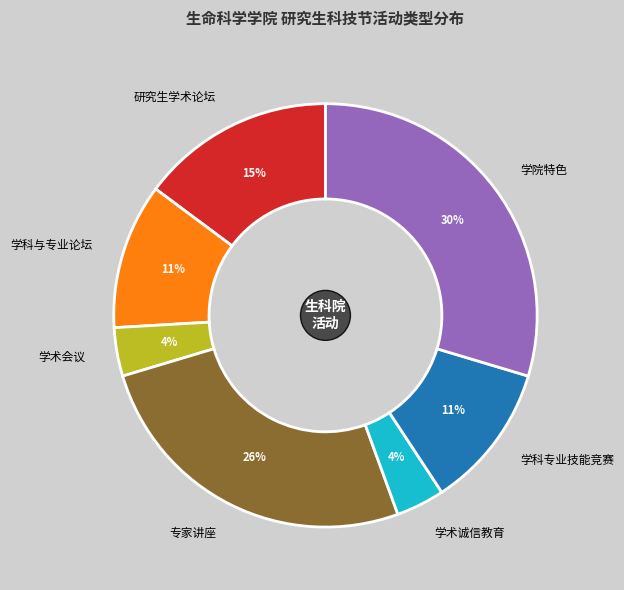

To the nearest percent, what percentage of the pie is 学术诚信教育?

4%